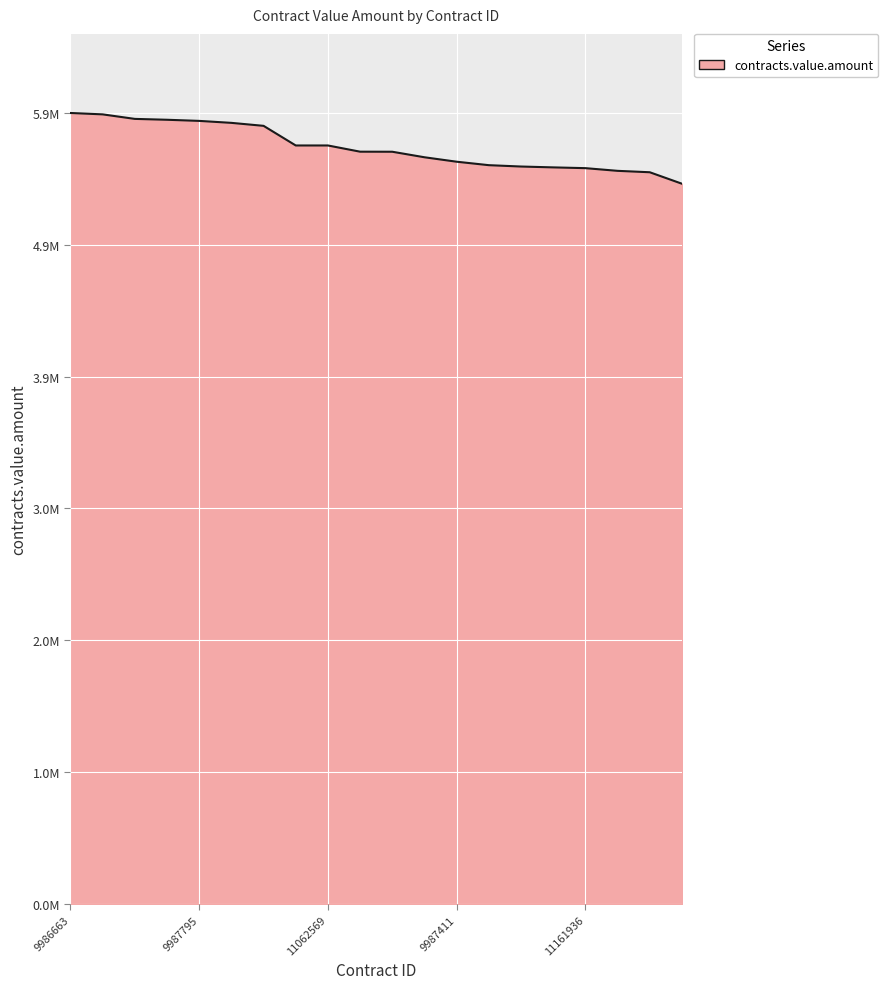

Is this an area chart (filled region under the line)?

Yes